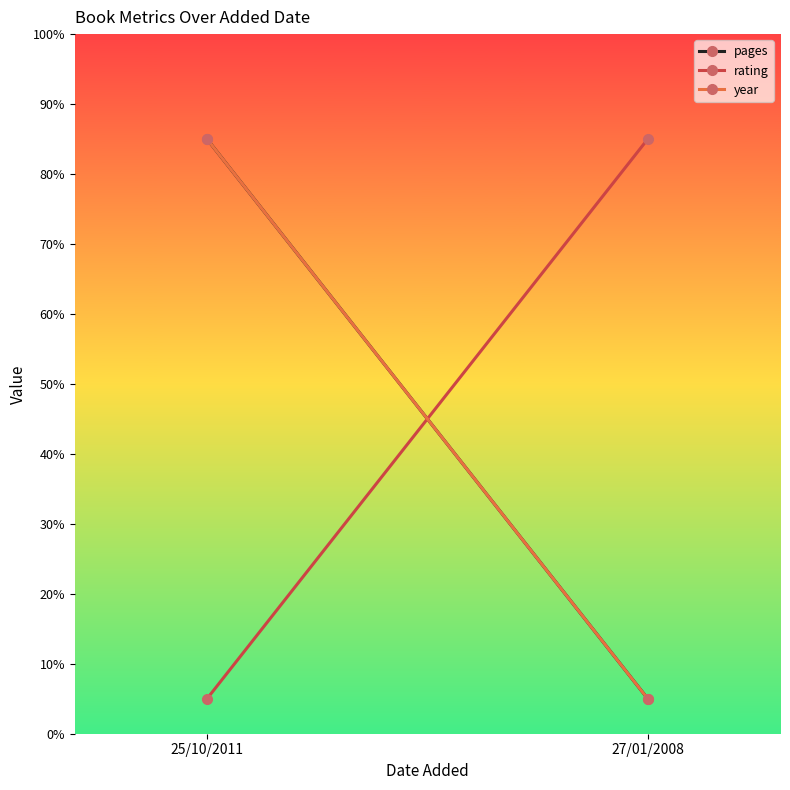

Reading right to left, extract all data points from this chart.

pages: 5	85
rating: 85	5
year: 5	85